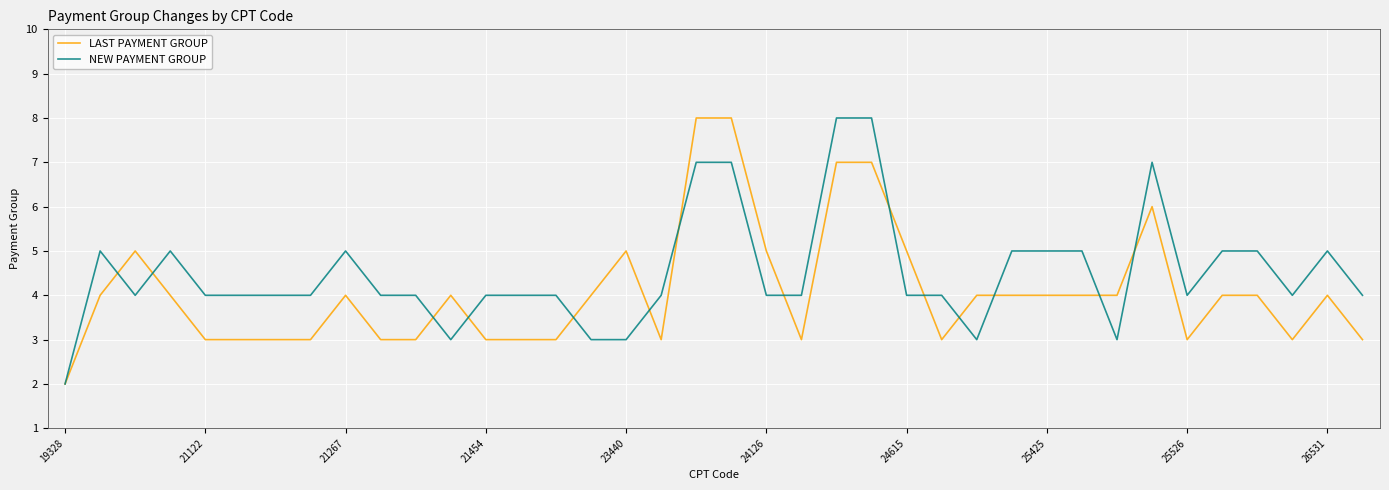

Rank the series by their average value, from highest to lowest.

NEW PAYMENT GROUP, LAST PAYMENT GROUP